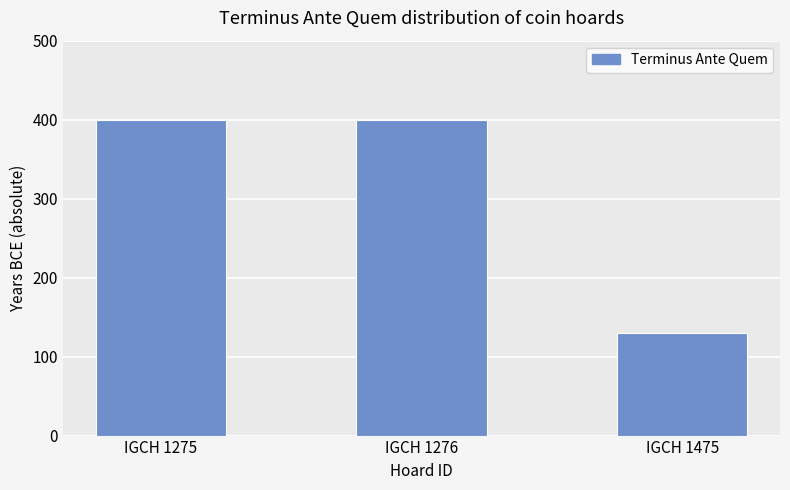

How many values are between 130 and 400?

3